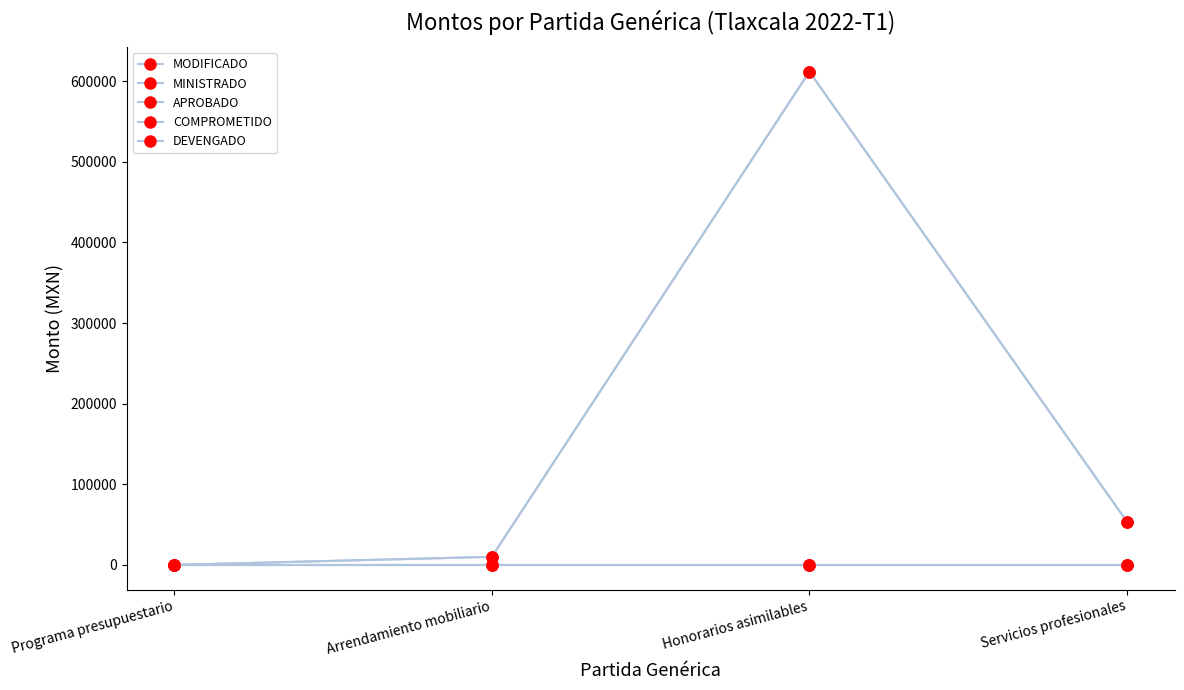

Which series has the largest range (max minus min)?

MODIFICADO